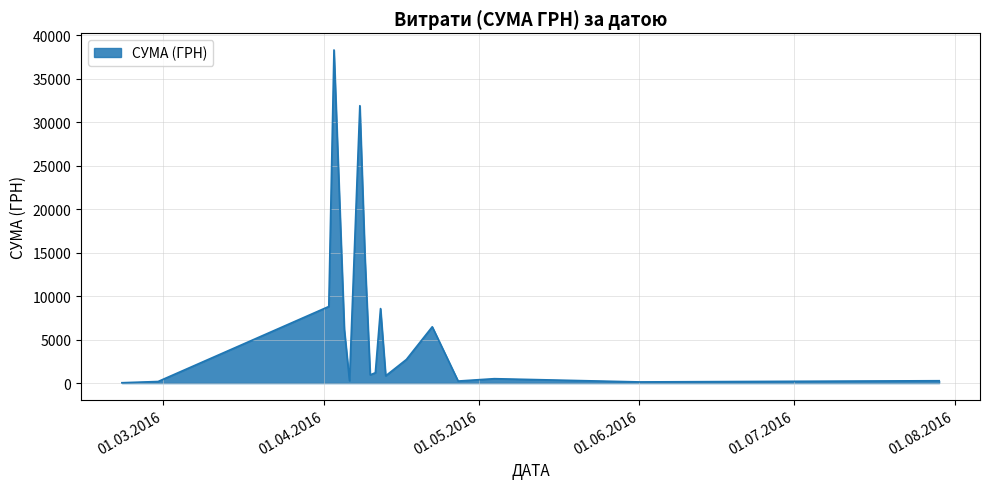

What is the difference between the maximum and minimum values?

38264.5